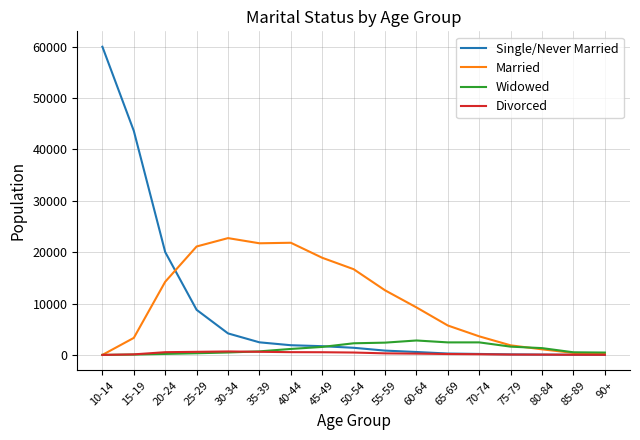

How many series are shown in this chart?

4